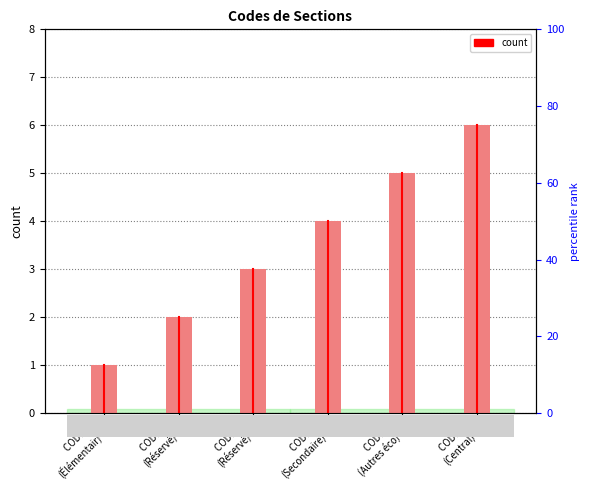

Reading left to right, list all the values displayed in this chart.

CODE 1
(Élémentair)=1	CODE 2
(Réservé)=2	CODE 3
(Réservé)=3	CODE 4
(Secondaire)=4	CODE 5
(Autres éco)=5	CODE 6
(Central)=6